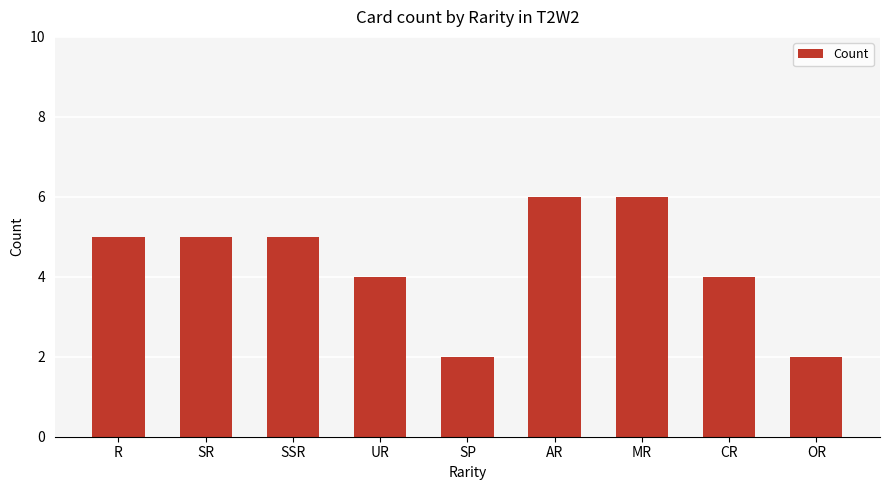

Does the chart contain stacked bars?

No